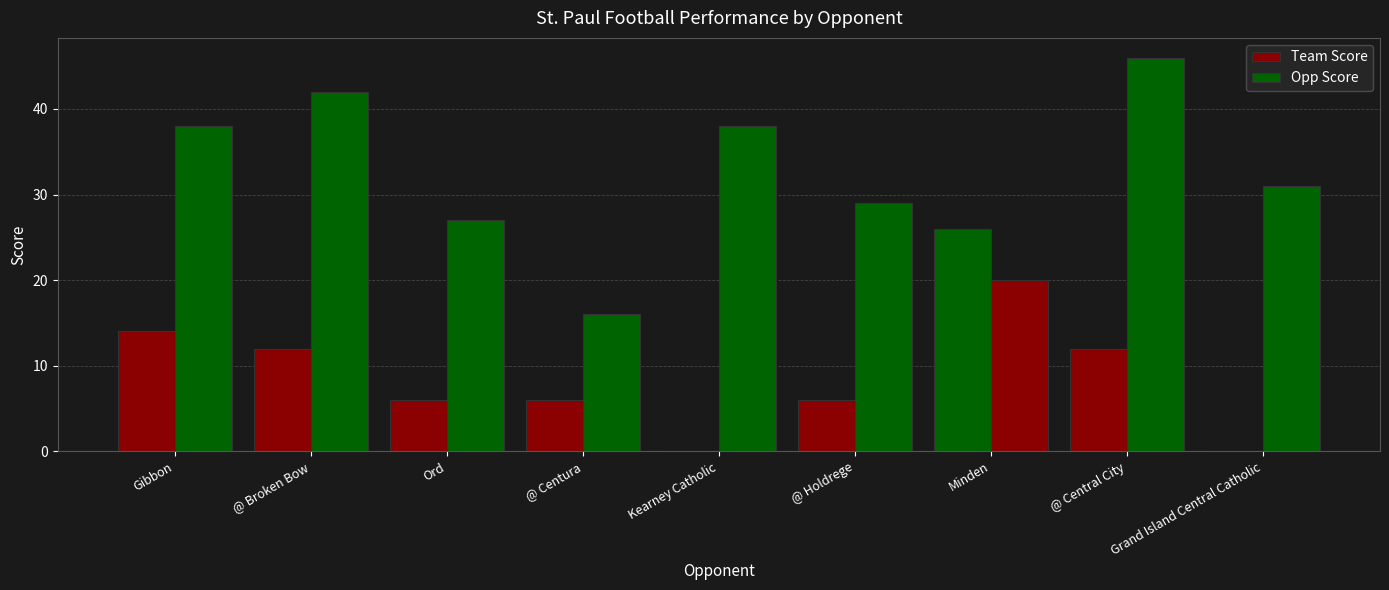

At which label is Opp Score closest to 31?

Grand Island Central Catholic